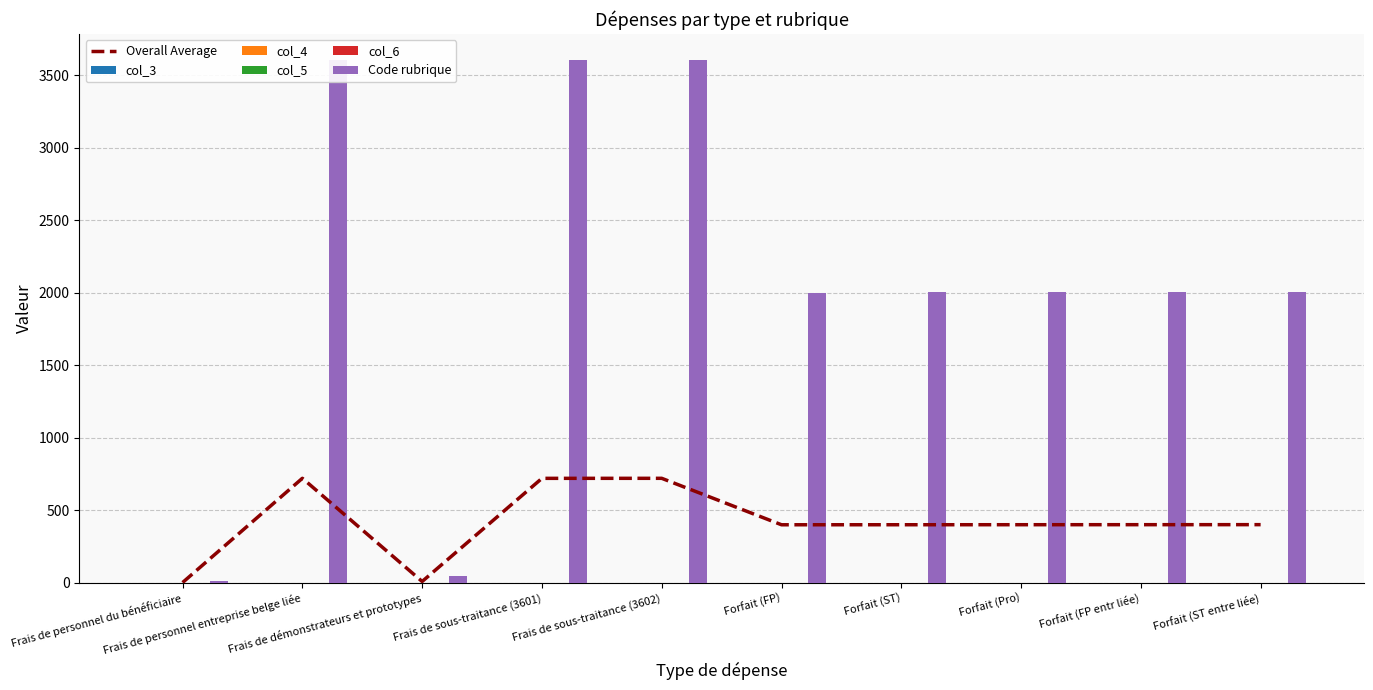

At which label does col_5 reach its peak?

Frais de personnel du bénéficiaire